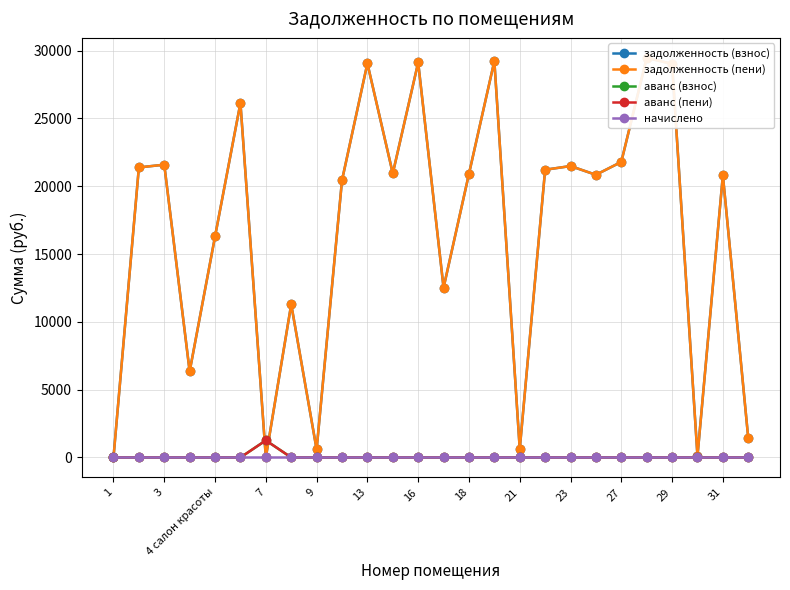

Reading left to right, what are all the values shown in this chart?

задолженность (взнос): 0.0	21390.1	21593.7	6344.9	16300.8	26141.0	0.0	11294.9	593.5	20439.2	29063.3	20948.5	29131.5	12518.8	20914.7	29233.1	621.5	21220.3	21492.2	20847.0	21797.4	29471.0	29029.4	104.5	20813.1	1412.1
задолженность (пени): 0.0	21390.1	21593.7	6344.9	16300.8	26141.0	0.0	11294.9	593.5	20439.2	29063.3	20948.5	29131.5	12518.8	20914.7	29233.1	621.5	21220.3	21492.2	20847.0	21797.4	29471.0	29029.4	104.5	20813.1	1412.1
аванс (взнос): 2.0	0.0	0.0	0.0	0.0	0.0	1258.4	0.0	0.0	0.0	0.0	0.0	0.0	0.0	0.0	0.0	0.0	0.0	0.0	0.0	0.0	0.0	0.0	0.0	0.0	0.0
аванс (пени): 2.0	0.0	0.0	0.0	0.0	0.0	1258.4	0.0	0.0	0.0	0.0	0.0	0.0	0.0	0.0	0.0	0.0	0.0	0.0	0.0	0.0	0.0	0.0	0.0	0.6	0.0
начислено: 0.0	0.0	0.0	0.0	0.0	0.0	0.0	0.0	0.0	0.0	0.0	0.0	0.0	0.0	0.0	0.0	0.0	0.0	0.0	0.0	0.0	0.0	0.0	0.0	0.0	0.0